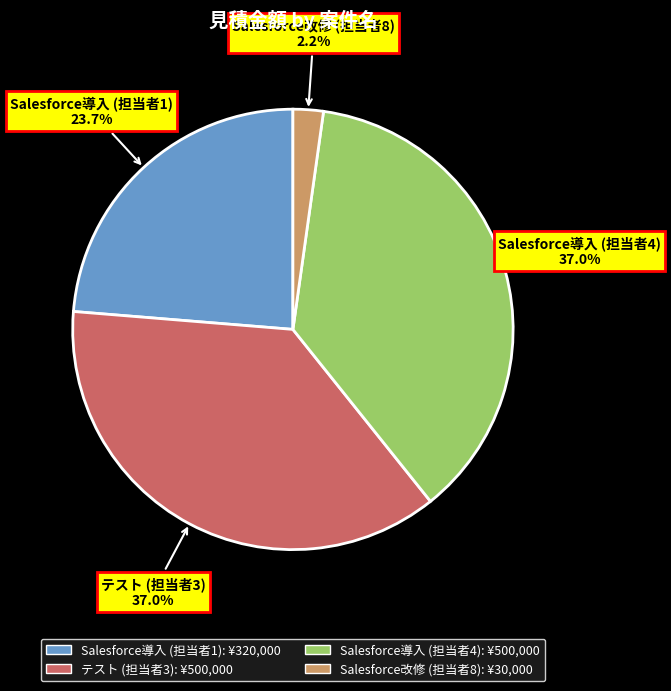

How much of the chart is everything except Salesforce導入 (担当者1)?

76.3%